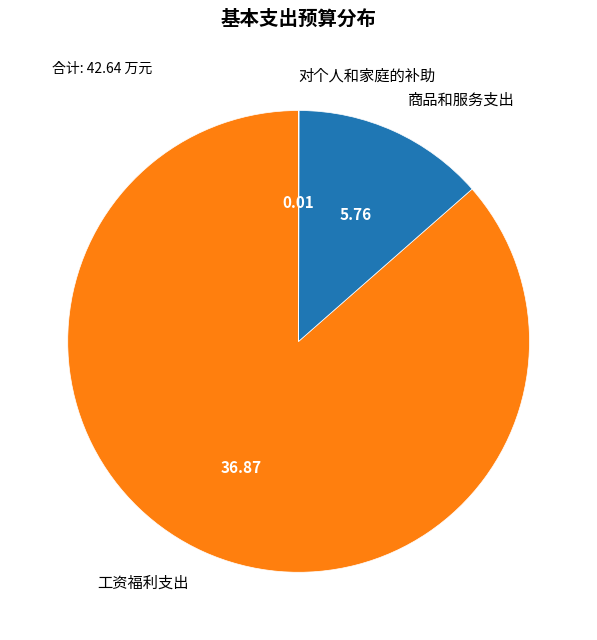

Is the sum of 商品和服务支出 and 工资福利支出 greater than half?

Yes